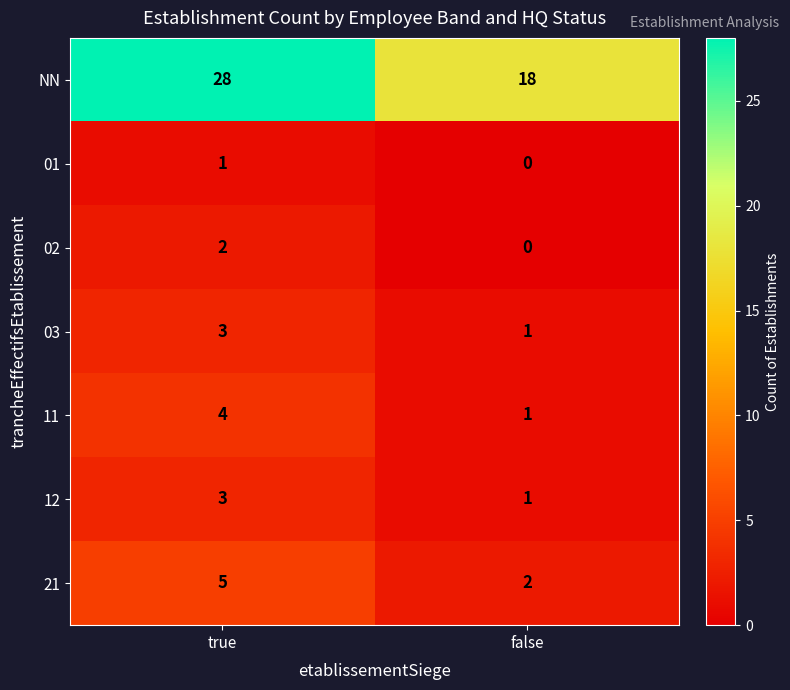

What is the sum of the 11 values at true and false?

5